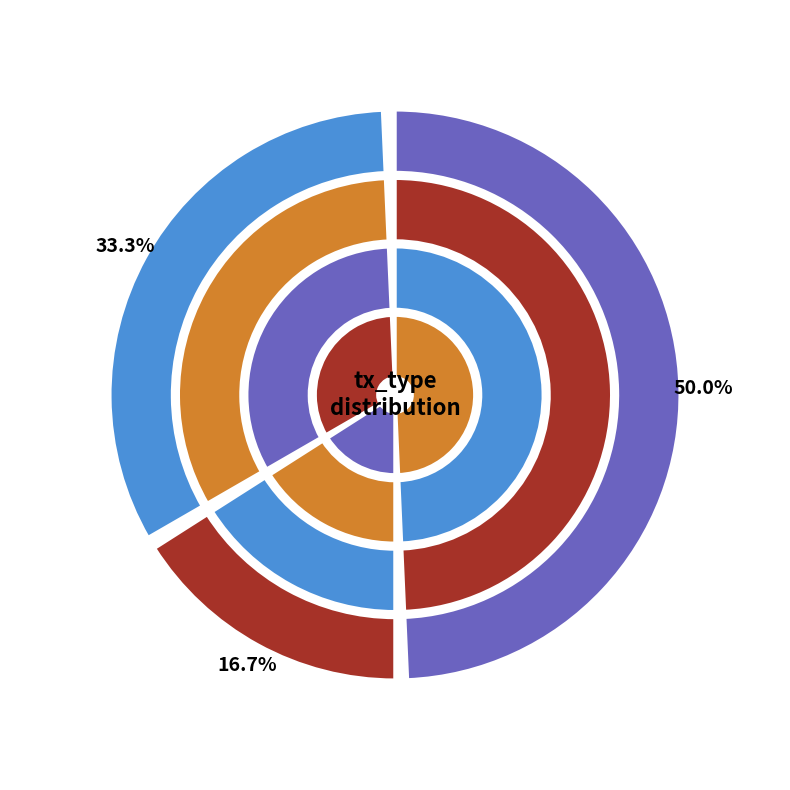

To the nearest percent, what portion does Regular represent?

33%